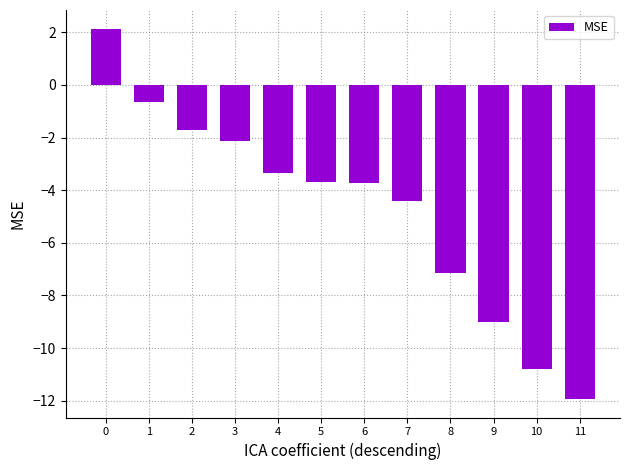

What is the change in value from 2 to 7?

-2.7